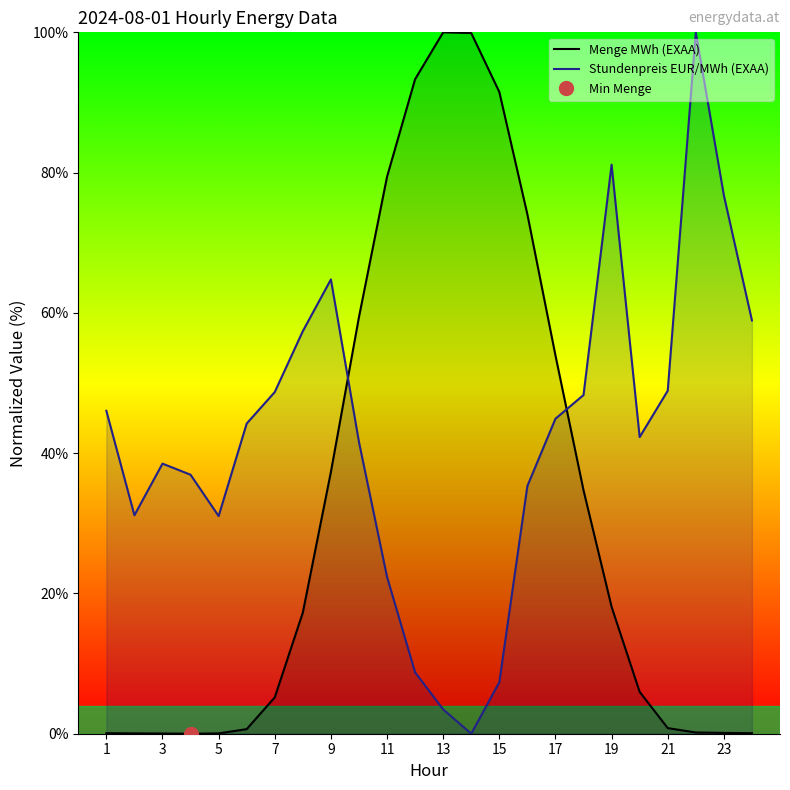

The value of Menge MWh (EXAA) at 19 is 18.1. True or false?

True